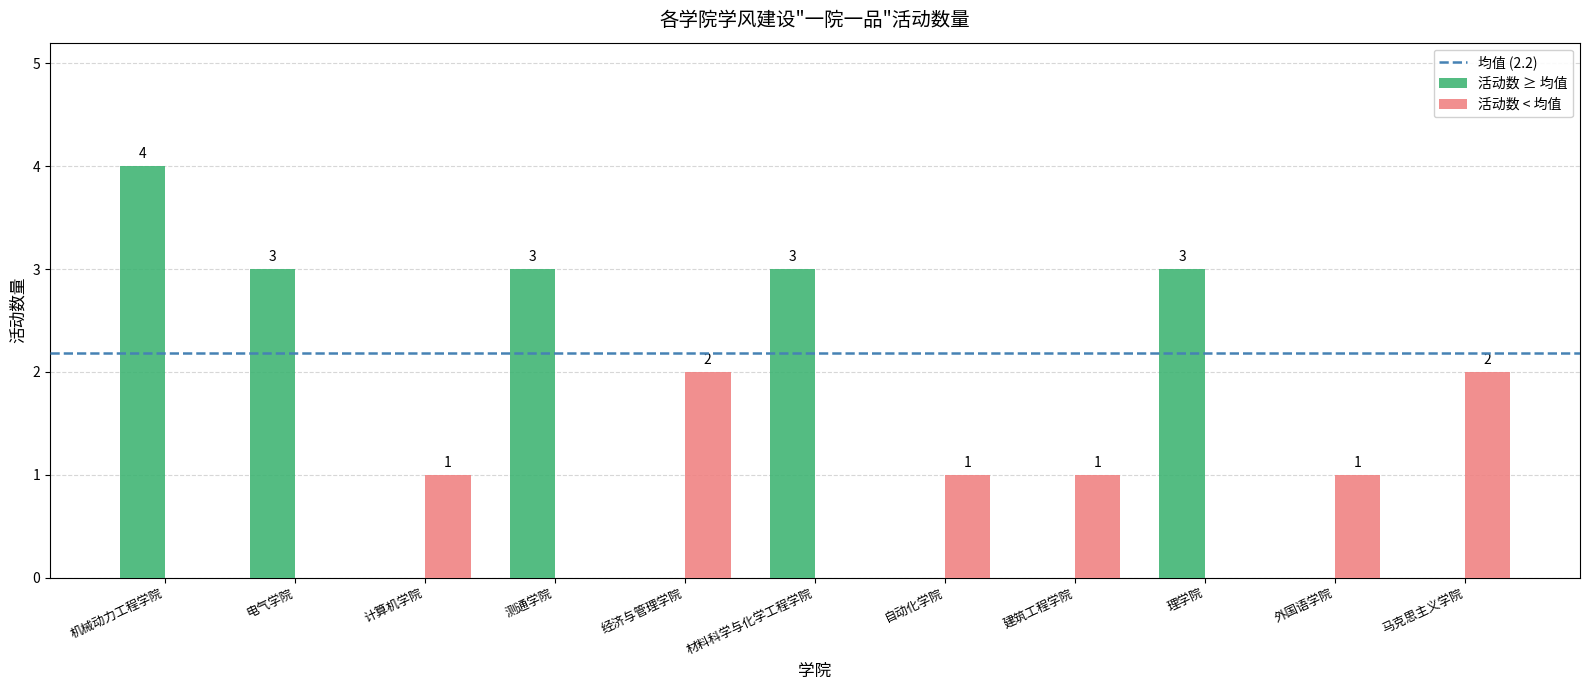

What is the sum of all 活动数 < 均值 values?

8